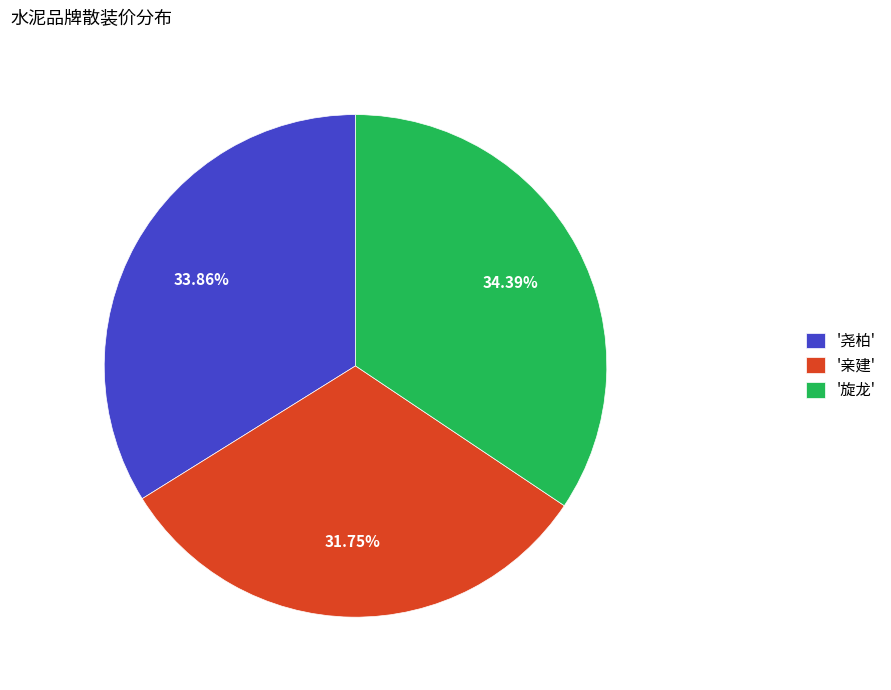

Is there any slice that represents more than half of the pie?

No